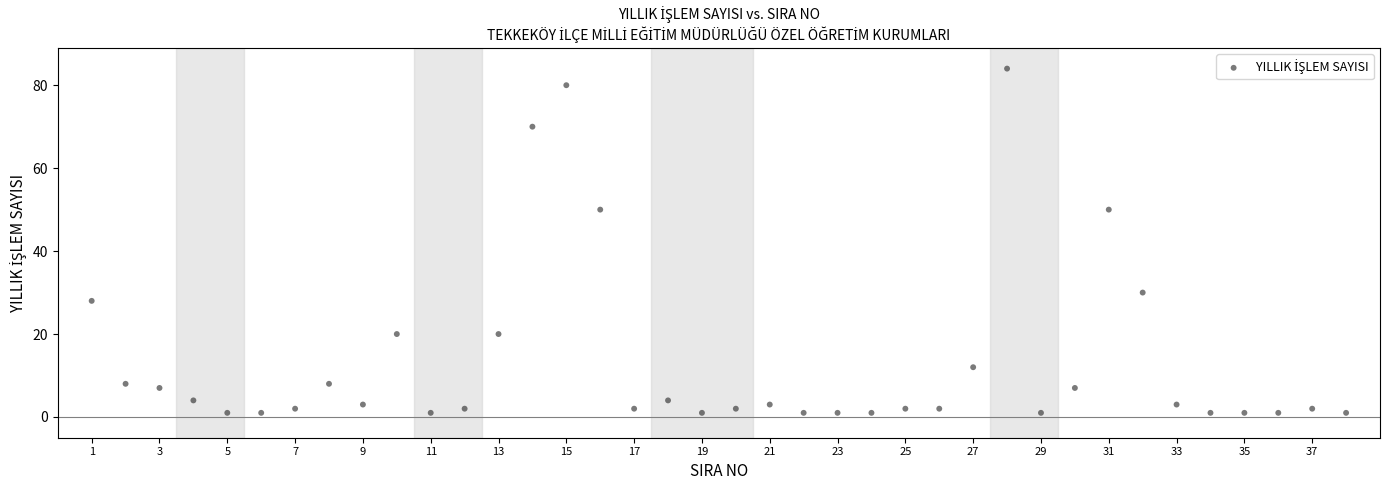

What is the range of Y values (max minus min)?

83